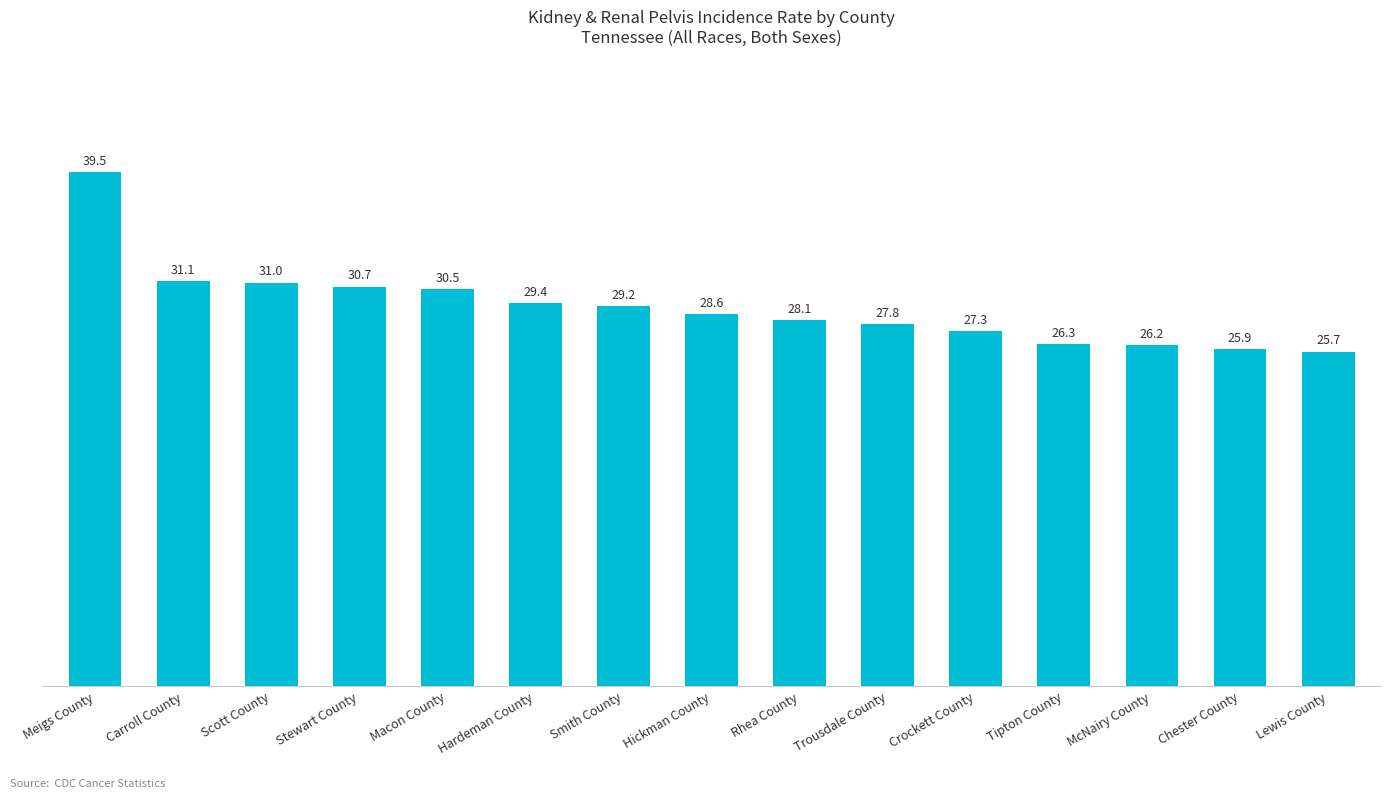

Count the number of values greater than 28.

9